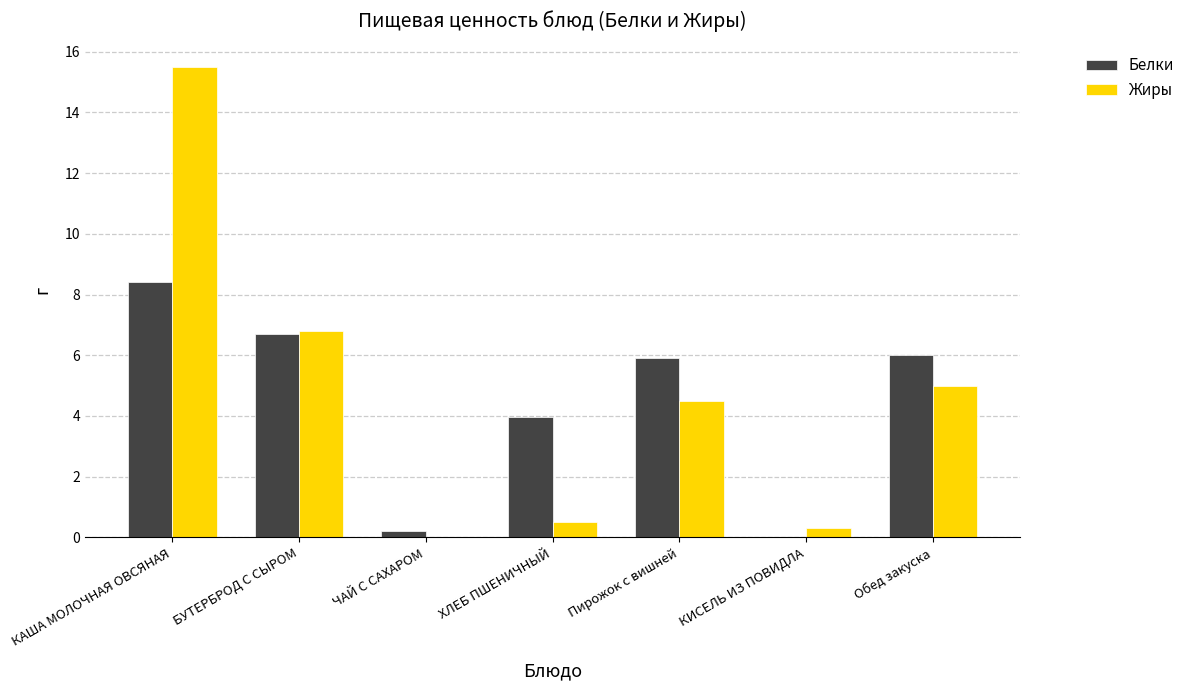

How many data points does each series have?

7